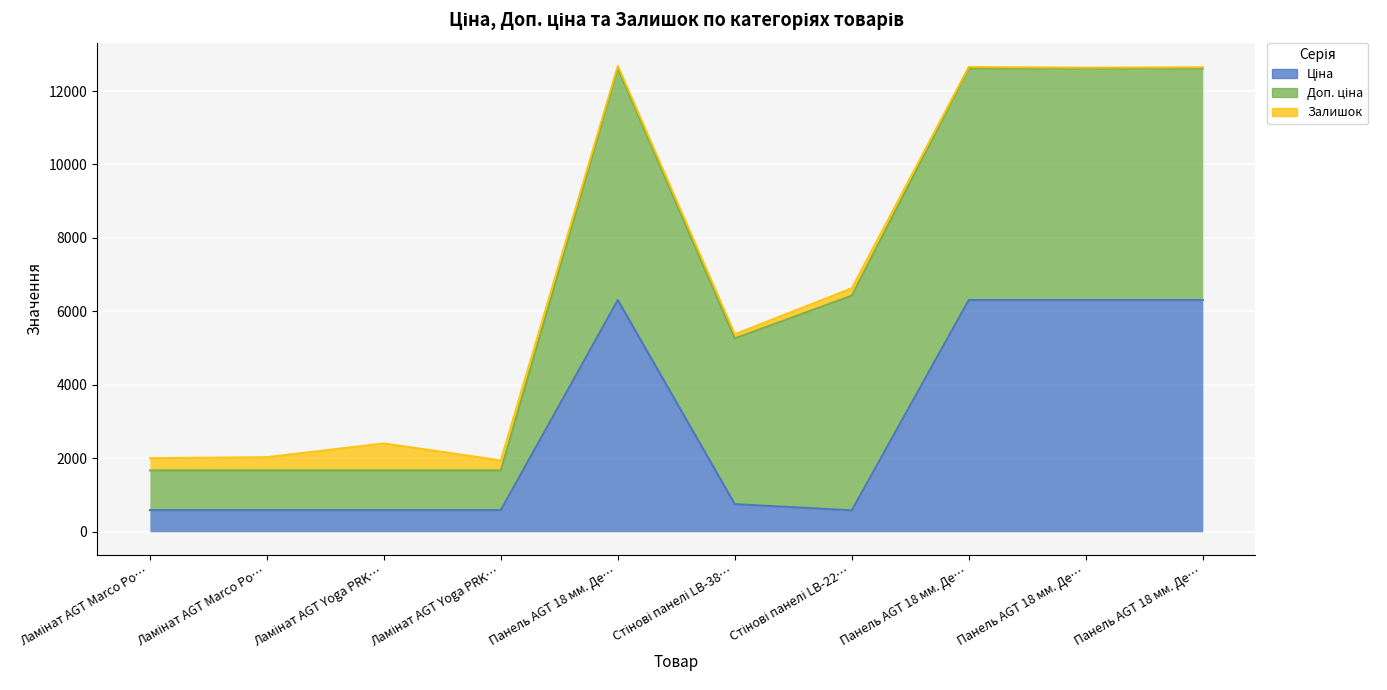

Reading left to right, list all the values displayed in this chart.

Ціна: Ламінат AGT Marco Polo PRK932=589.9	Ламінат AGT Marco Polo PRK931=589.9	Ламінат AGT Yoga PRK934=589.9	Ламінат AGT Yoga PRK933=589.9	Панель AGT 18 мм. Дереводекор 398=6308.8	Стінові панелі LB-3821 Супрамат=752.2	Стінові панелі LB-2250 Супрамат=584.4	Панель AGT 18 мм. Дереводекор 3001=6308.8	Панель AGT 18 мм. Дереводекор 3031=6308.8	Панель AGT 18 мм. Дереводекор 3030=6308.8
Доп. ціна: Ламінат AGT Marco Polo PRK932=1081.7	Ламінат AGT Marco Polo PRK931=1081.7	Ламінат AGT Yoga PRK934=1081.7	Ламінат AGT Yoga PRK933=1081.7	Панель AGT 18 мм. Дереводекор 398=6308.8	Стінові панелі LB-3821 Супрамат=4513.3	Стінові панелі LB-2250 Супрамат=5843.9	Панель AGT 18 мм. Дереводекор 3001=6308.8	Панель AGT 18 мм. Дереводекор 3031=6308.8	Панель AGT 18 мм. Дереводекор 3030=6308.8
Залишок: Ламінат AGT Marco Polo PRK932=333.0	Ламінат AGT Marco Polo PRK931=359.0	Ламінат AGT Yoga PRK934=735.0	Ламінат AGT Yoga PRK933=272.0	Панель AGT 18 мм. Дереводекор 398=67.0	Стінові панелі LB-3821 Супрамат=113.0	Стінові панелі LB-2250 Супрамат=202.0	Панель AGT 18 мм. Дереводекор 3001=36.0	Панель AGT 18 мм. Дереводекор 3031=17.0	Панель AGT 18 мм. Дереводекор 3030=28.0